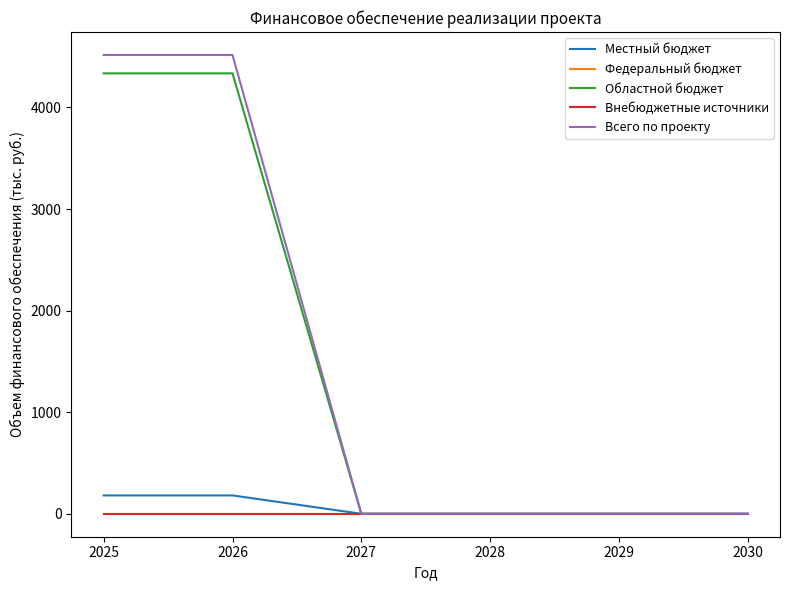

Reading left to right, list all the values displayed in this chart.

Местный бюджет: 180.7	180.7	0.0	0.0	0.0	0.0
Федеральный бюджет: 0.0	0.0	0.0	0.0	0.0	0.0
Областной бюджет: 4336.0	4336.0	0.0	0.0	0.0	0.0
Внебюджетные источники: 0.0	0.0	0.0	0.0	0.0	0.0
Всего по проекту: 4516.7	4516.7	0.0	0.0	0.0	0.0